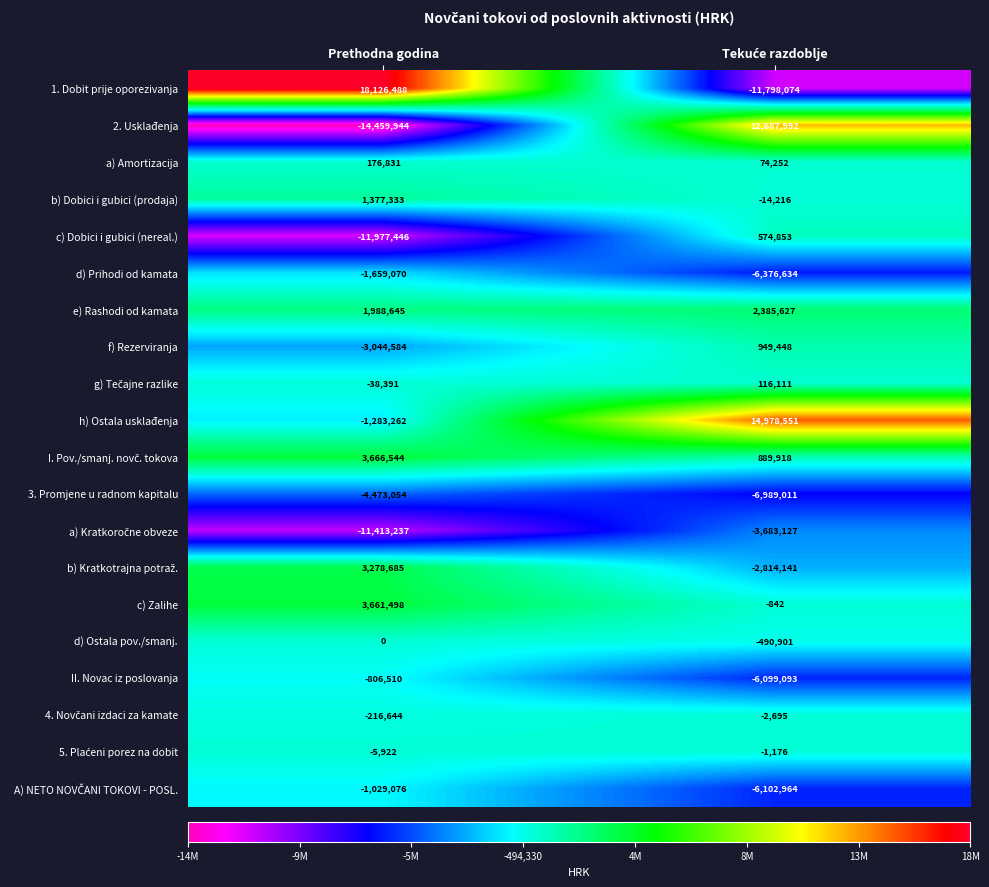

What is the average value of the 2. Usklađenja series?

-885976